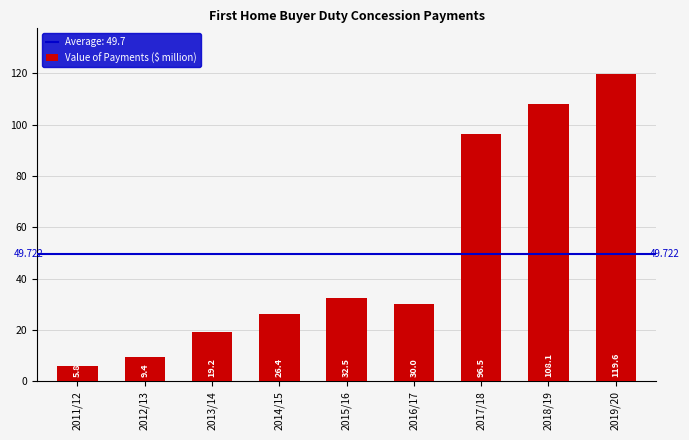

At which category does the chart reach its peak across all series?

2019/20